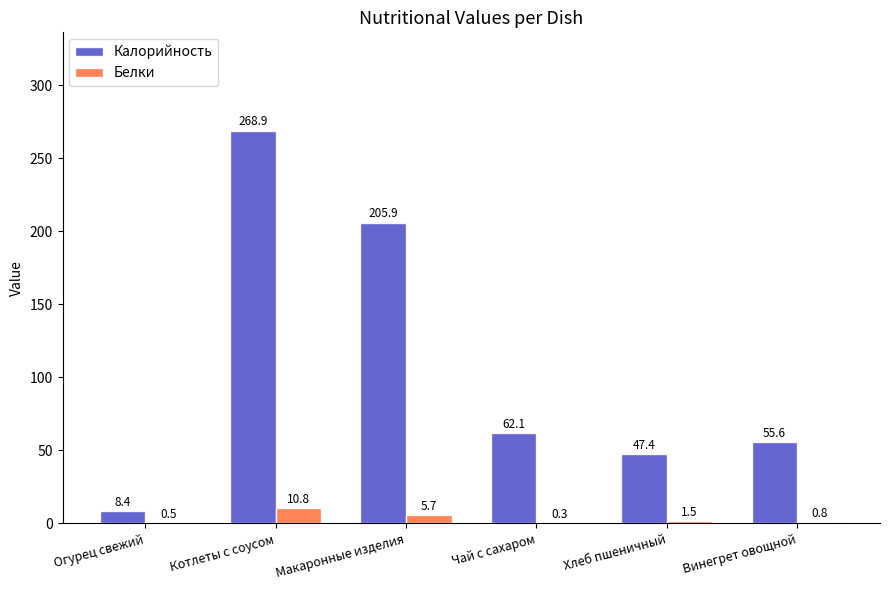

Are the bars grouped side by side (vs. stacked)?

Yes